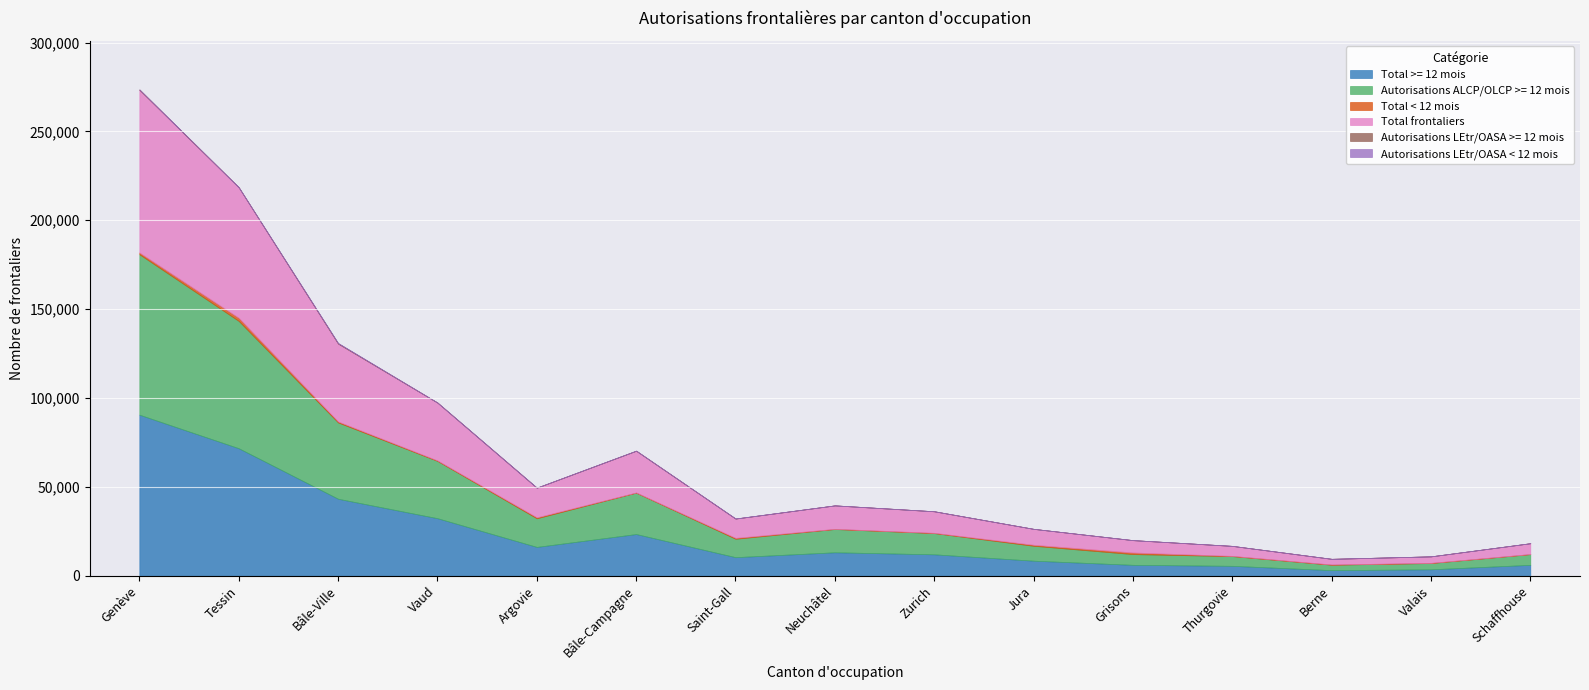

Which series has the largest range (max minus min)?

Total frontaliers